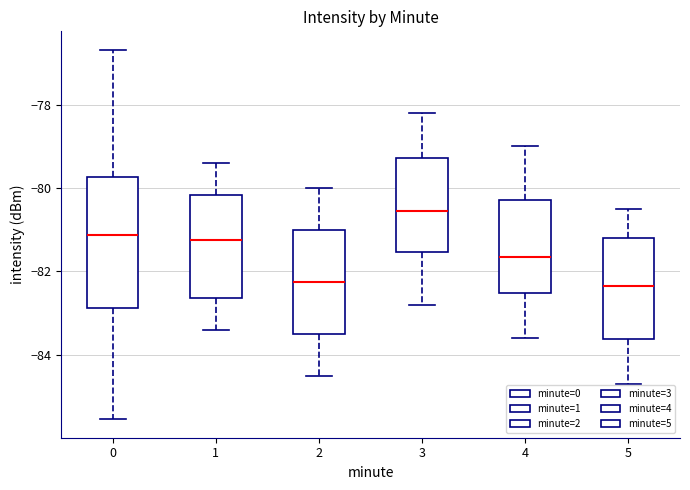

Where does the lower whisker of the box at x = 1 end on the y-axis? The values are not printed on the chart, so give them approximately, as read against the axis.

-83.4